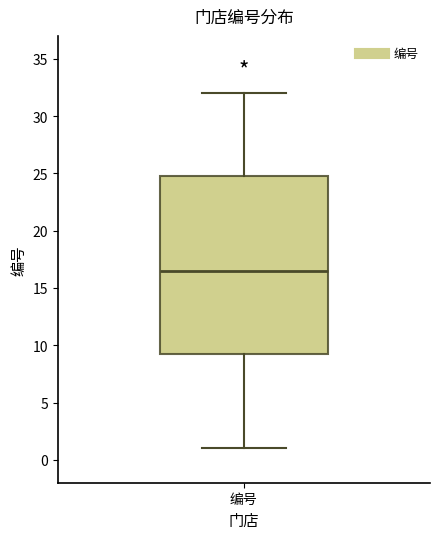

Read this box plot against the y-axis: the position of the median line, the range covered by the box, and the ends of both whiskers. The values are not printed on the chart, so give them approximately, as read against the axis.

median 16.5, box 9.5 to 25.0, whiskers 1.0 to 32.0